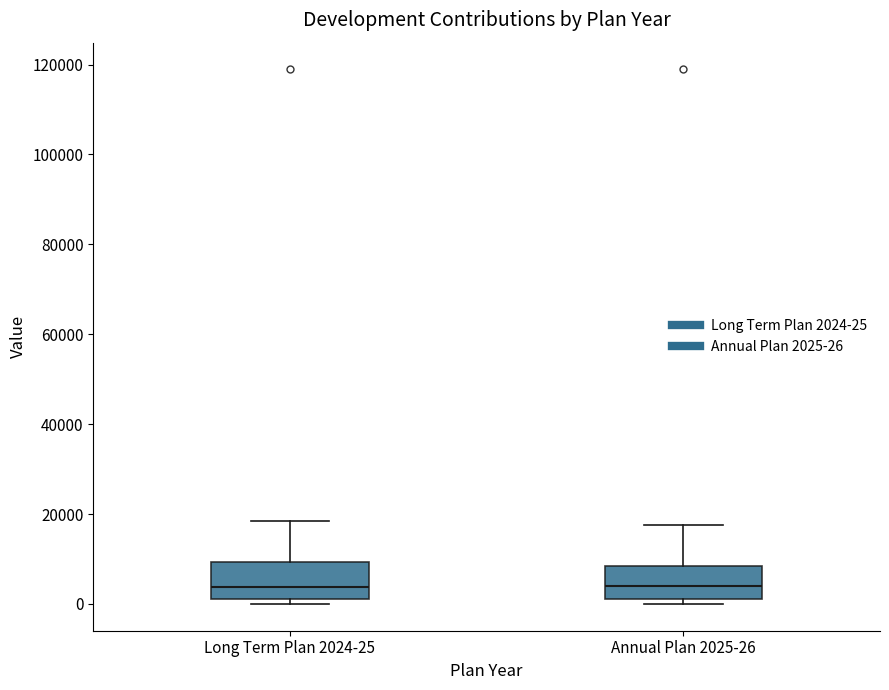

Reading left to right, read every box against the y-axis: the position of its median line, the range the box covers, and the ends of its whiskers. The values are not printed on the chart, so give them approximately, as read against the axis.

Long Term Plan 2024-25: median 4000, box 2000 to 10000, whiskers 0 to 18000
Annual Plan 2025-26: median 4000, box 2000 to 8000, whiskers 0 to 18000